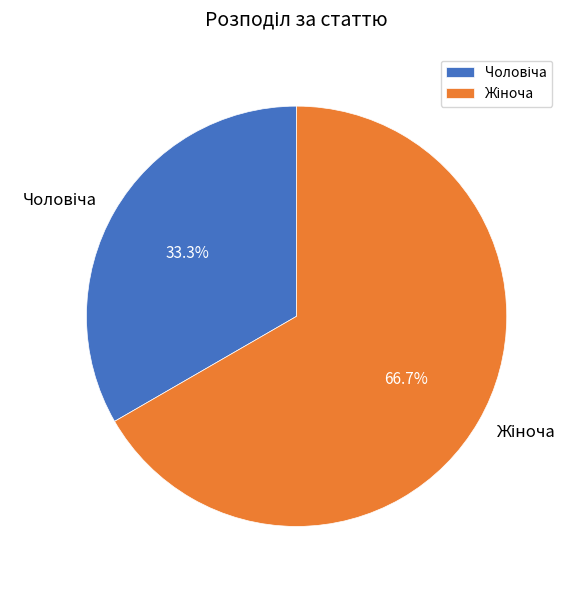

Is there any slice that represents more than half of the pie?

Yes